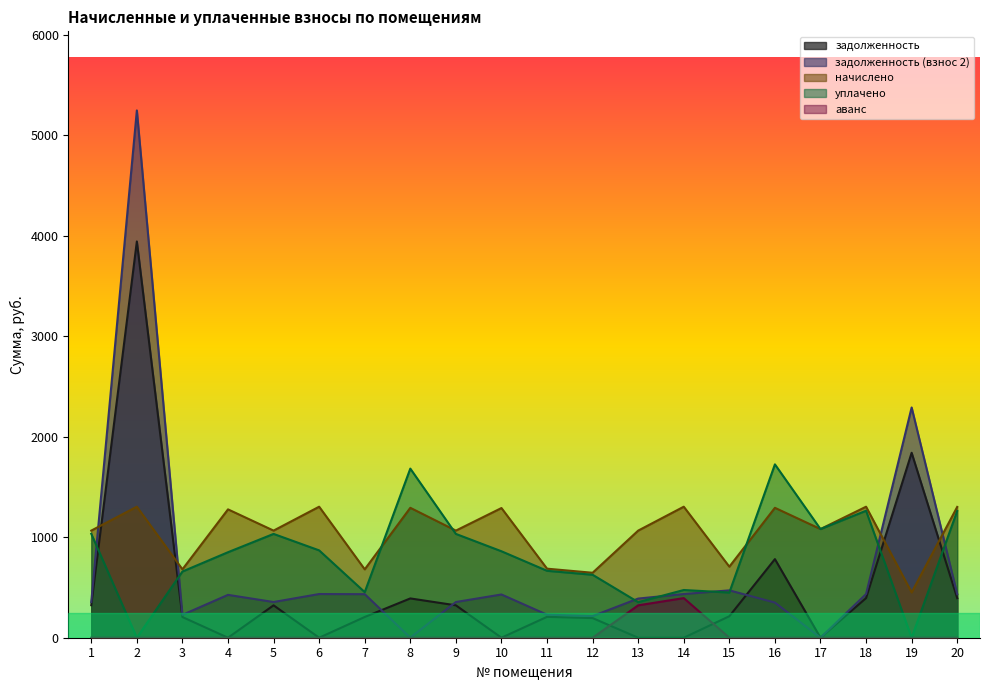

Does the chart display data point markers on the line(s)?

No